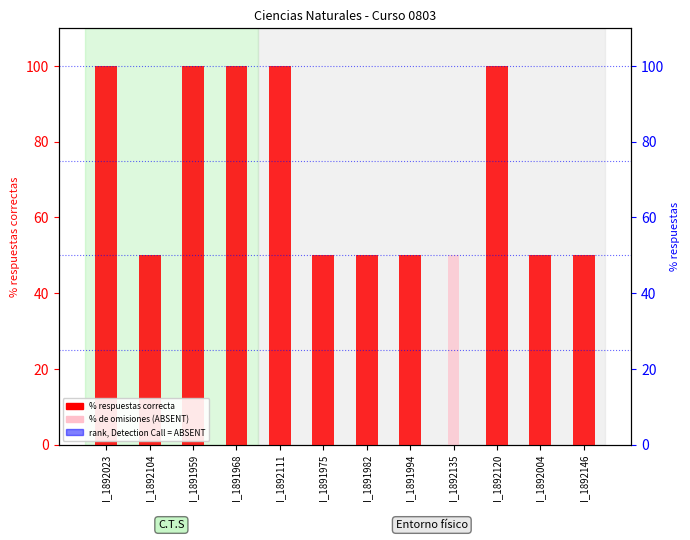

At which label is % de omisiones closest to 25?

I_1892023